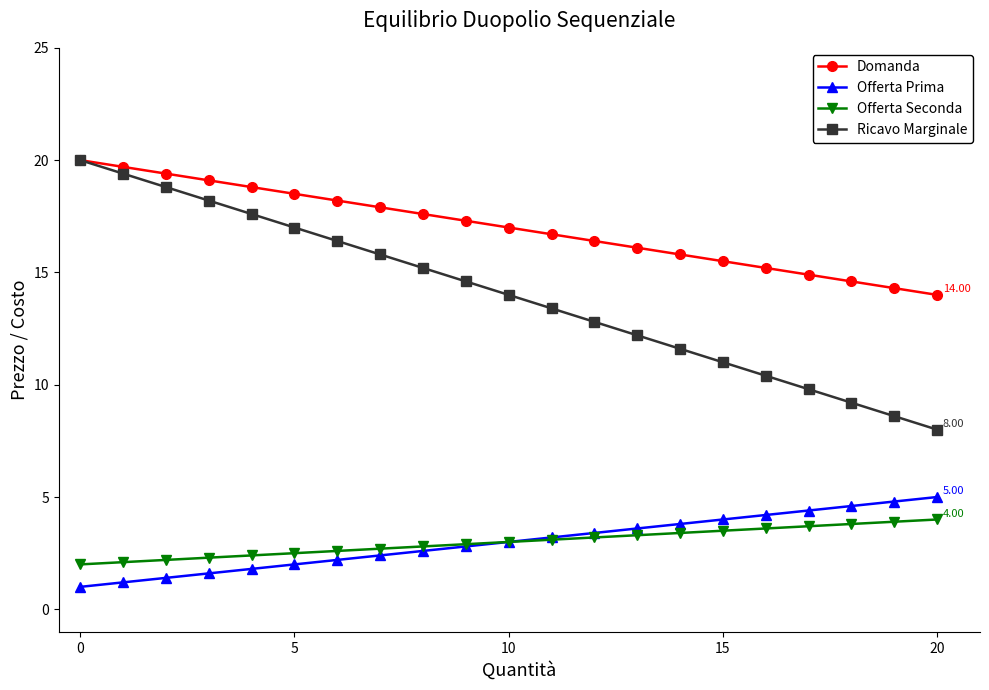

True or false: Offerta Seconda and Domanda intersect in this chart.

False